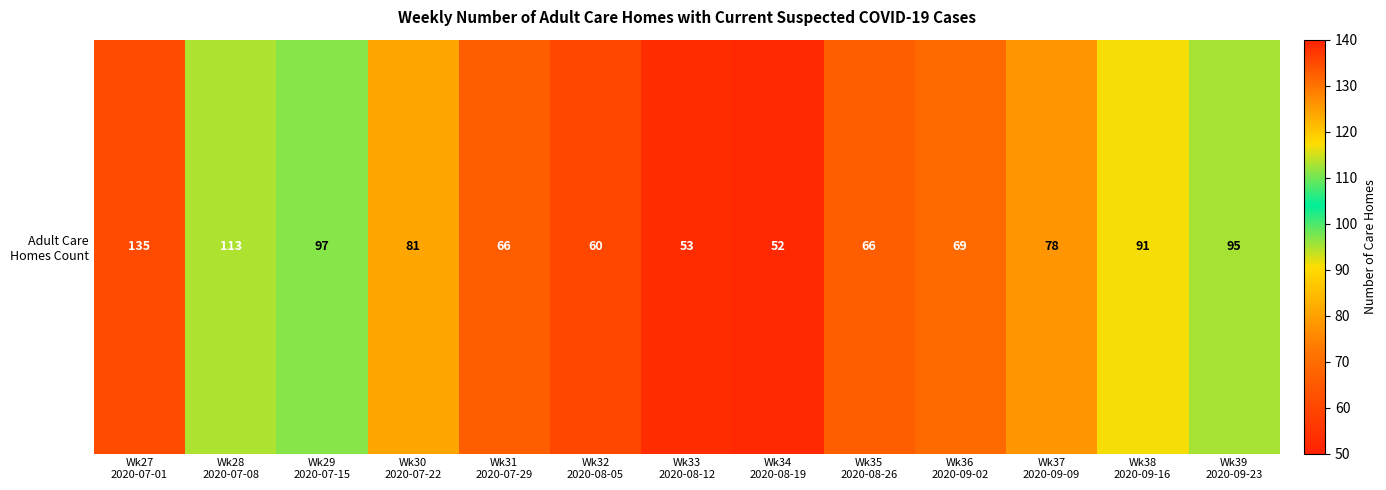

At which category does the chart reach its peak across all series?

Wk27
2020-07-01